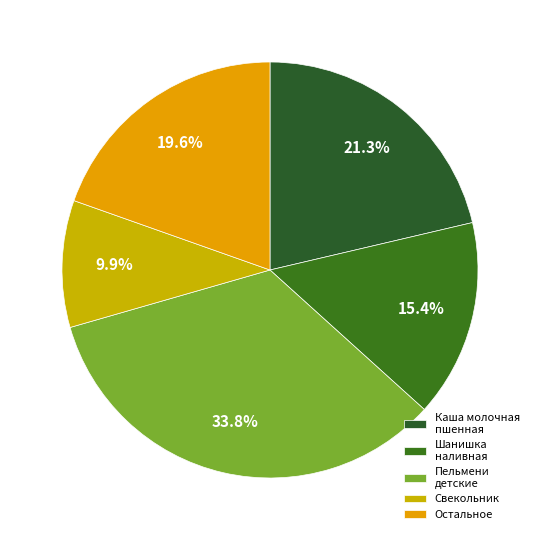

Rank the categories by value from highest to lowest.

Пельмени детские, Каша молочная пшенная, Остальное, Шанишка наливная, Свекольник